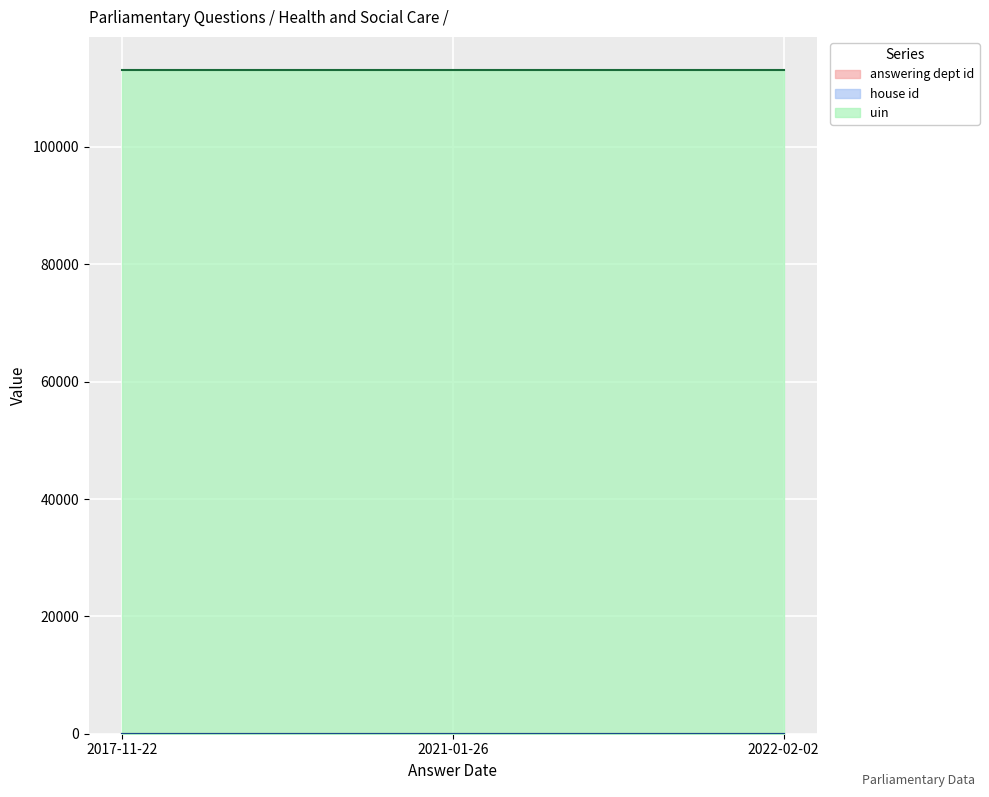

What is the value of the answering dept id point at the 3rd from the left?

17